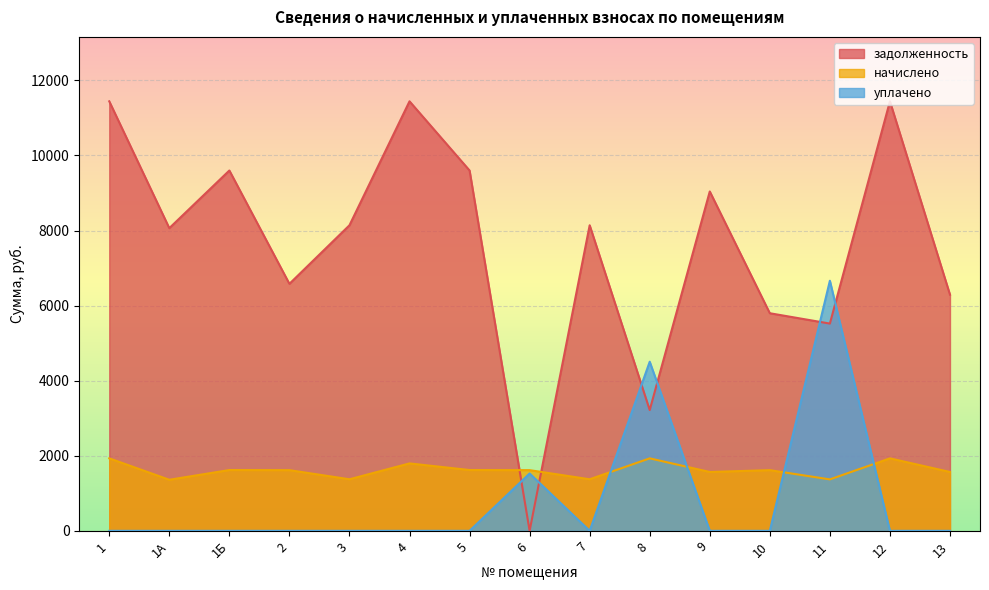

How many values in уплачено are above zero?

3